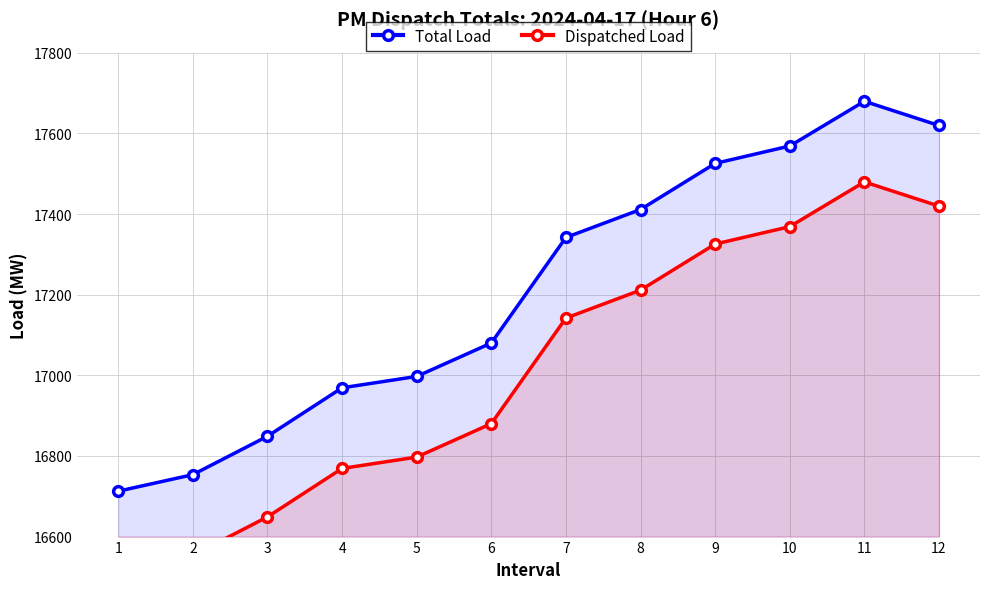

True or false: Total Load and Dispatched Load cross at least once.

False